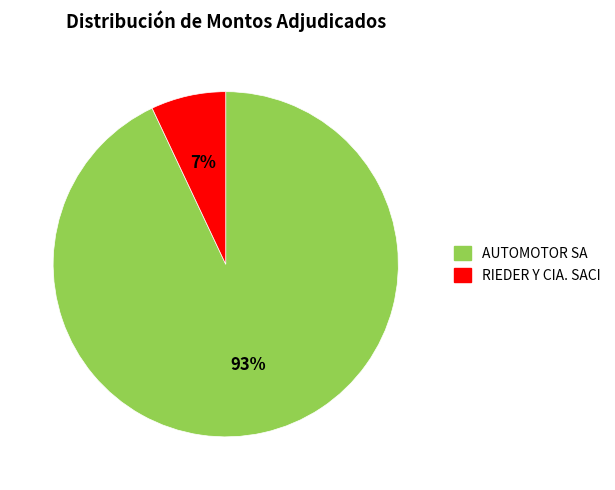

What is the ratio of the value at RIEDER Y CIA. SACI to the value at AUTOMOTOR SA?

0.1